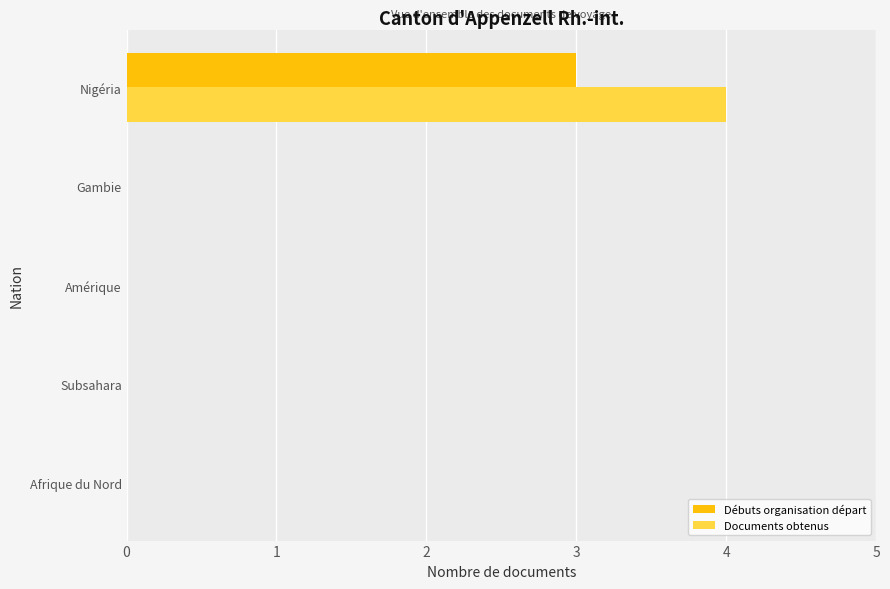

The Débuts organisation départ series shows 2 at Amérique. True or false?

False